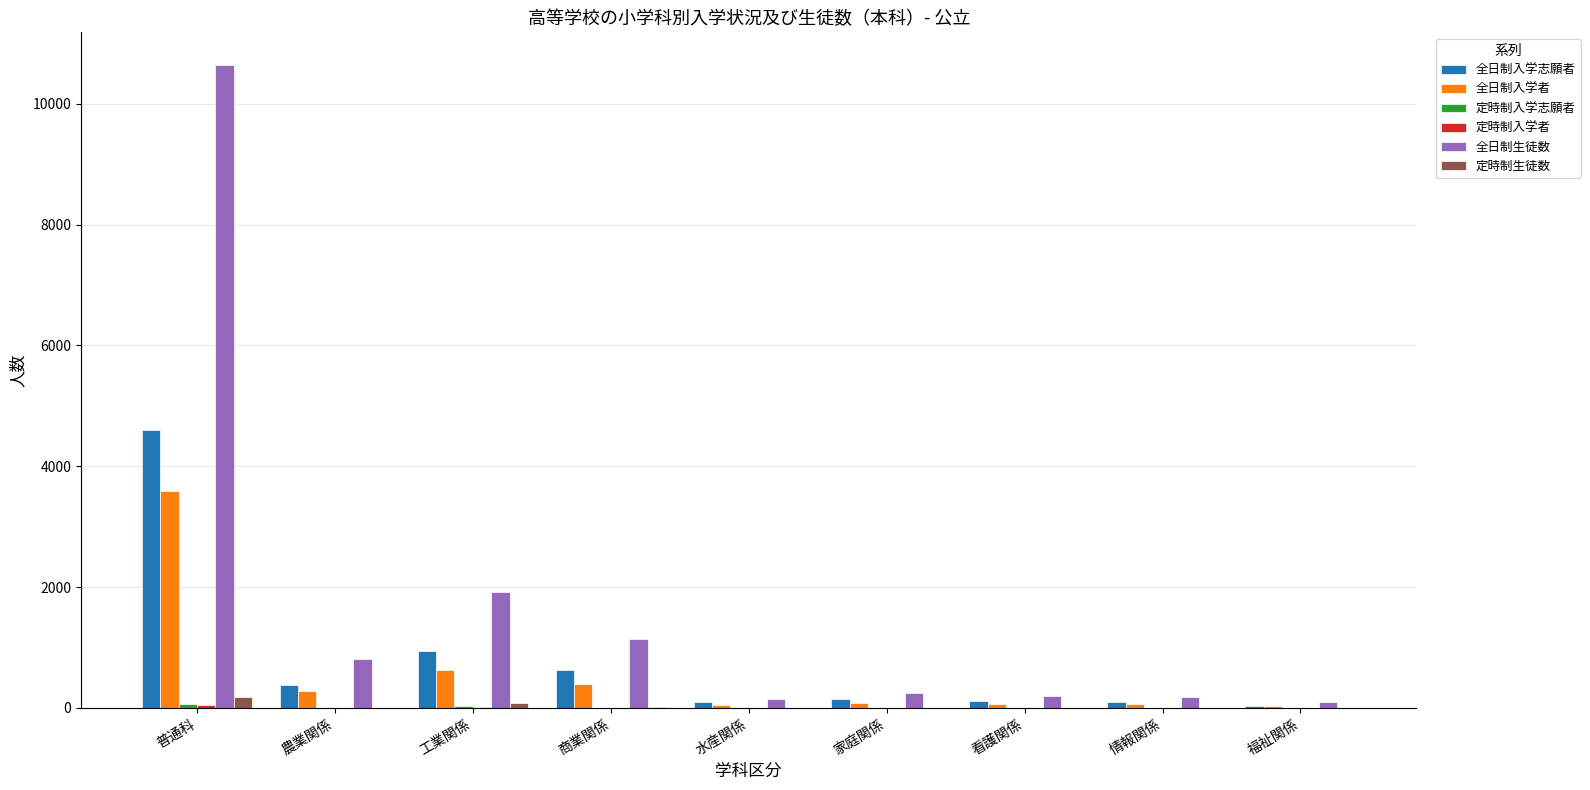

Which category has the highest value in the 全日制入学者 series?

普通科